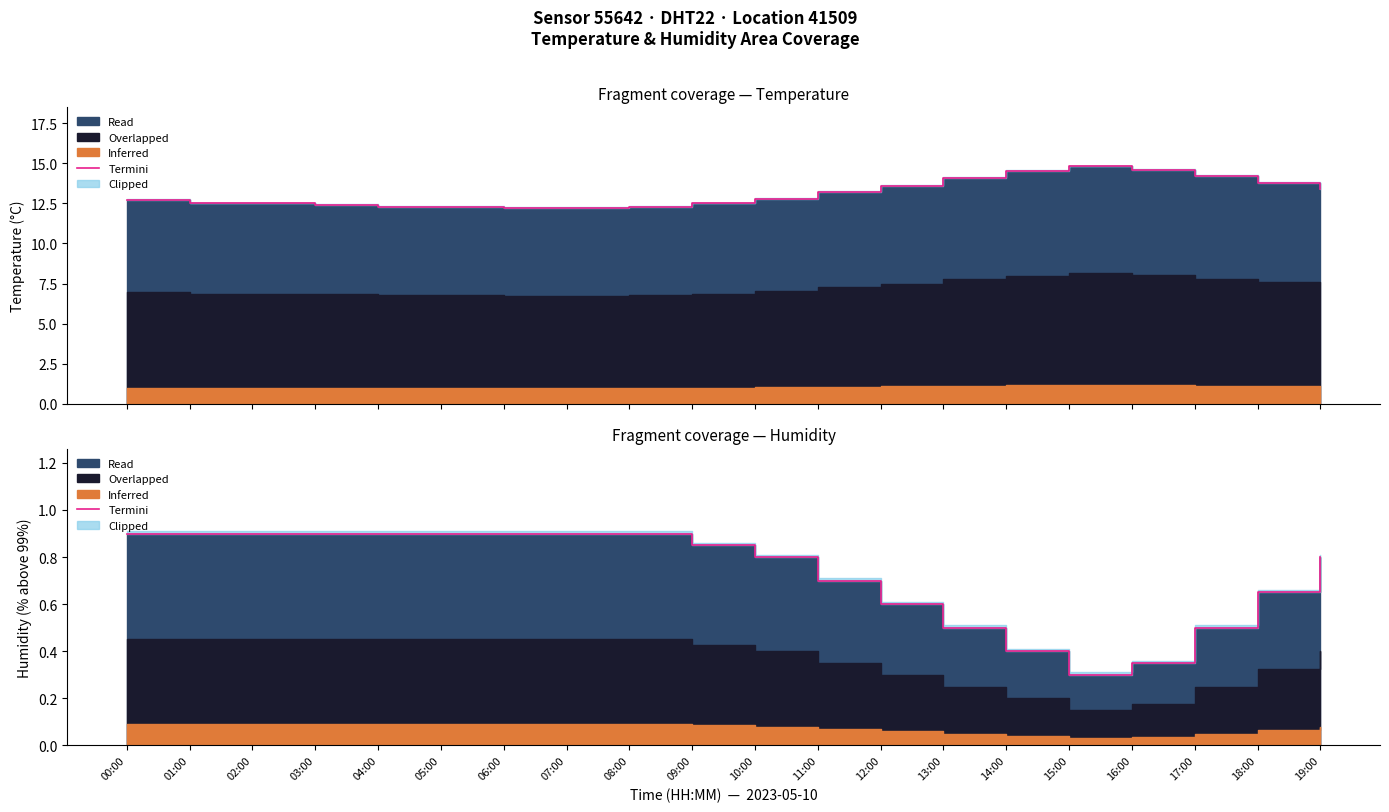

List the labels in order of value, smallest first.

15:00, 16:00, 14:00, 13:00, 17:00, 12:00, 18:00, 11:00, 10:00, 19:00, 09:00, 00:00, 01:00, 02:00, 03:00, 04:00, 05:00, 06:00, 07:00, 08:00